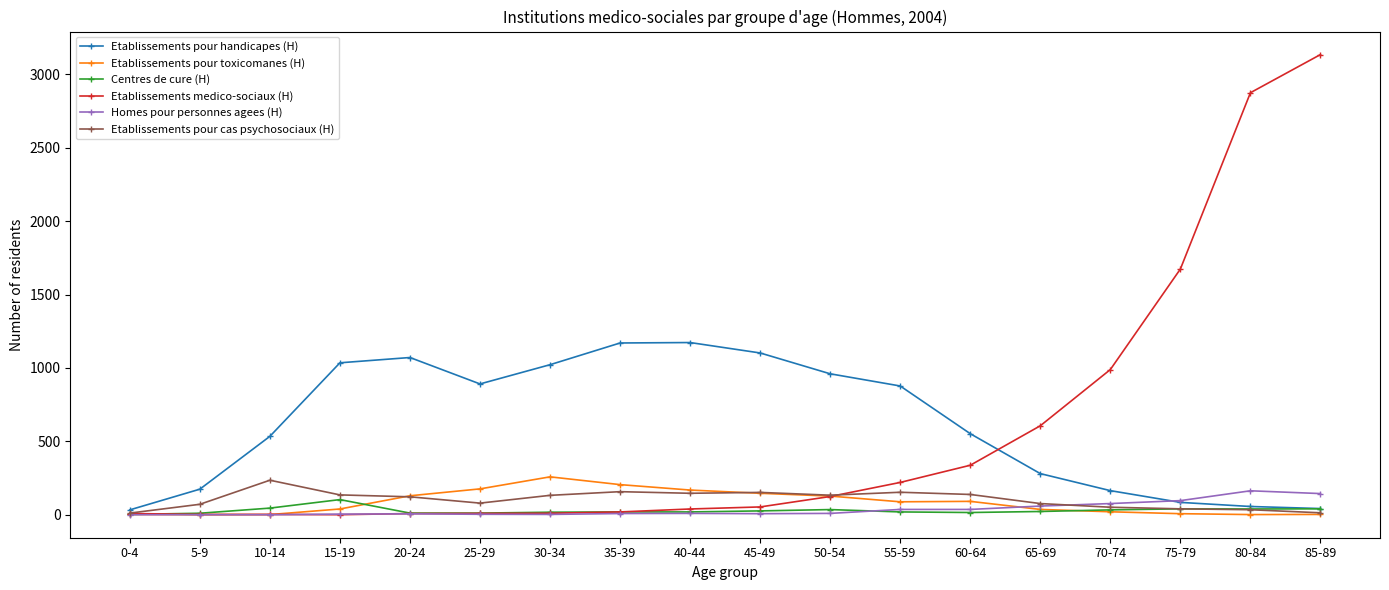

At which category does Etablissements pour cas psychosociaux (H) reach its first local peak?

10-14